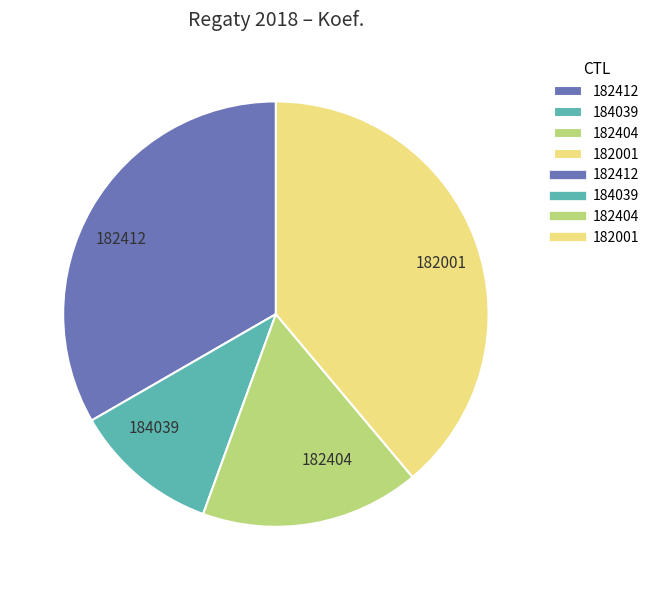

Rank the categories by value from highest to lowest.

182001, 182412, 182404, 184039